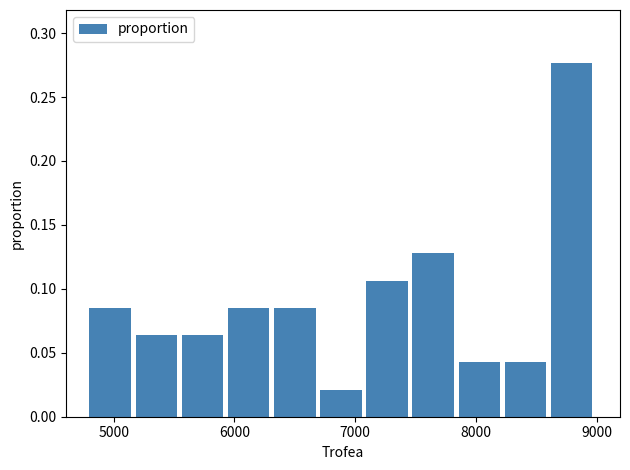

Read against the x-axis, roughly where is the centre of the tallest bar?

8800